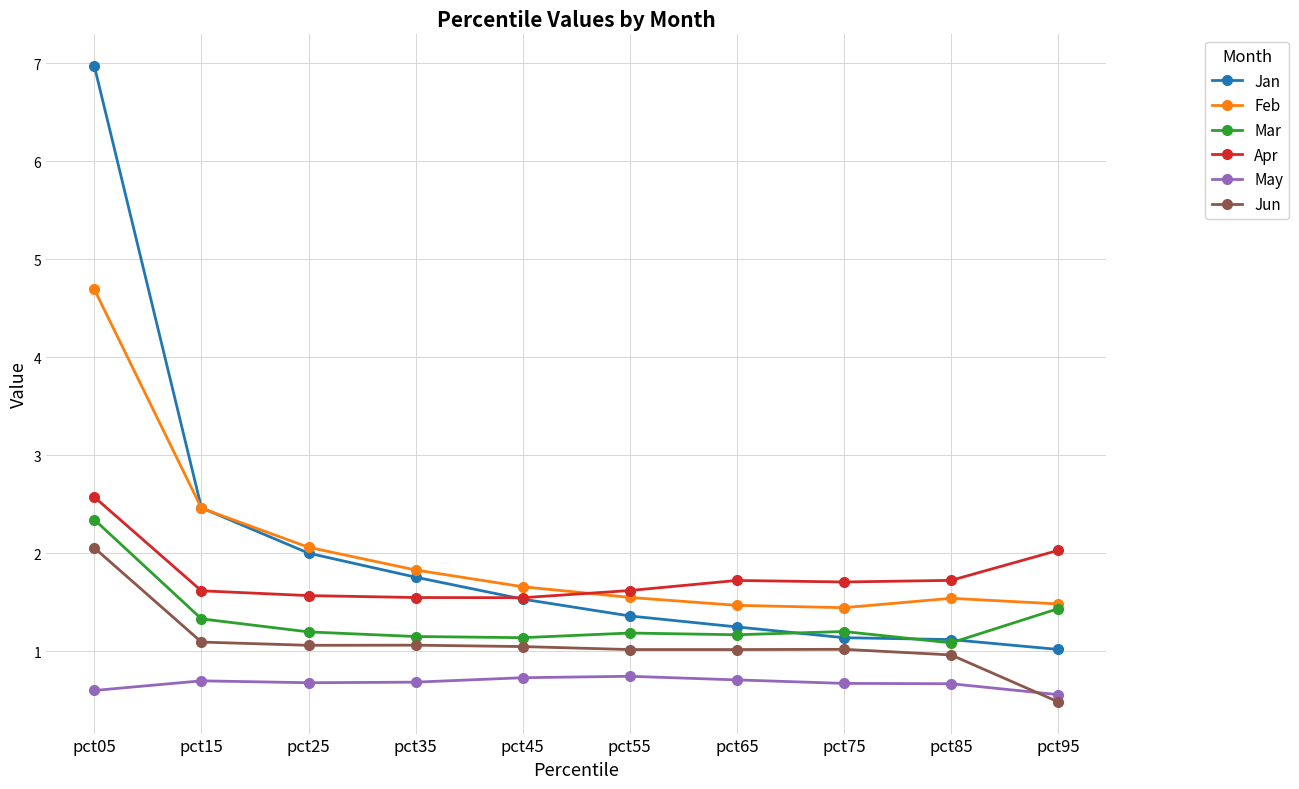

Which series has the widest spread of values?

Jan